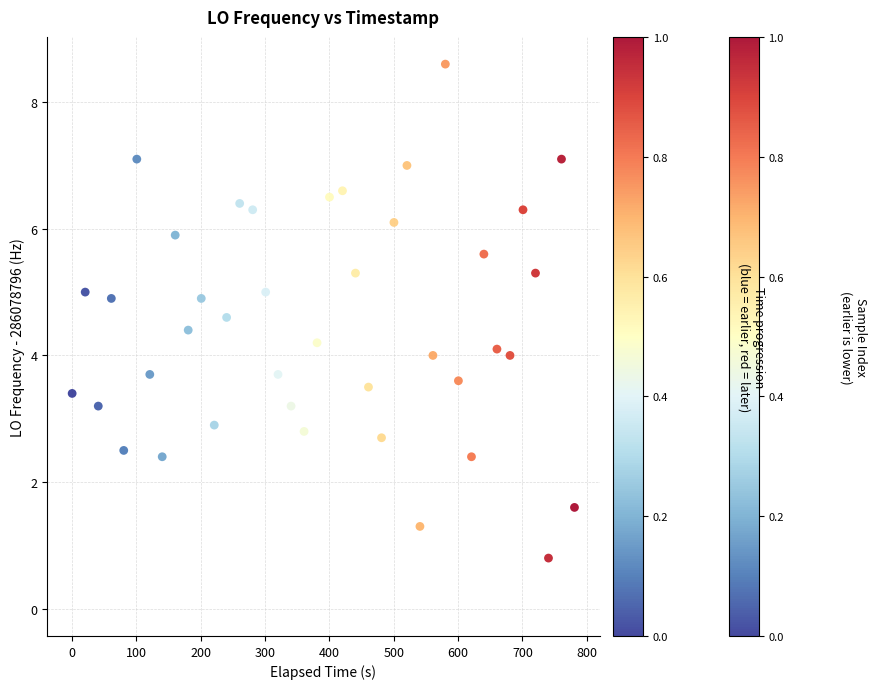

What is the range of X values (max minus min)?

780.8